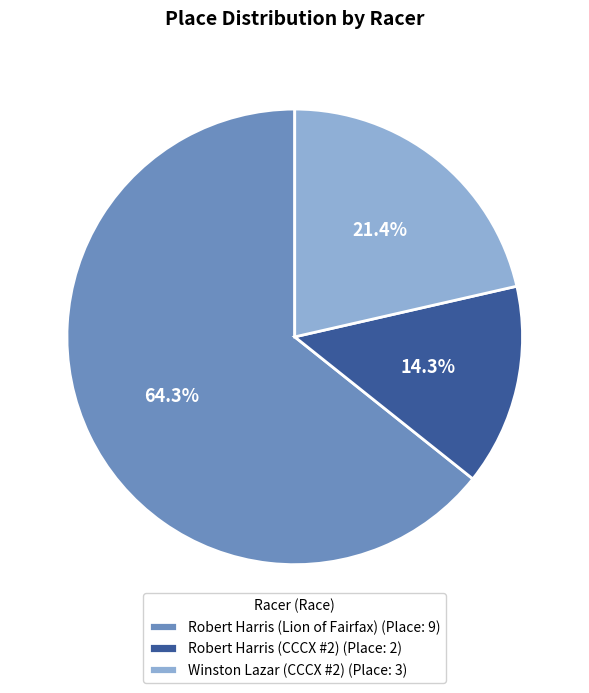

True or false: Winston Lazar (CCCX #2) accounts for 32% of the total.

False